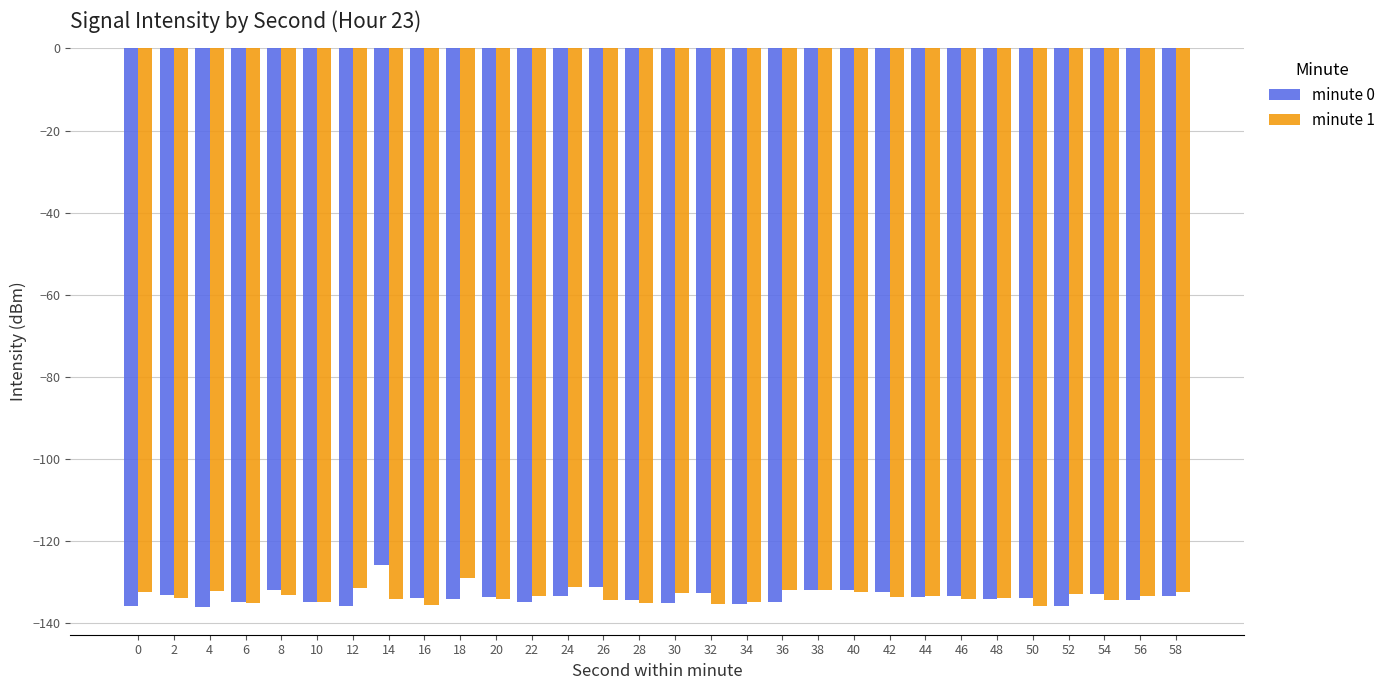

True or false: minute 1 has a value of -134.2 at 14.

True